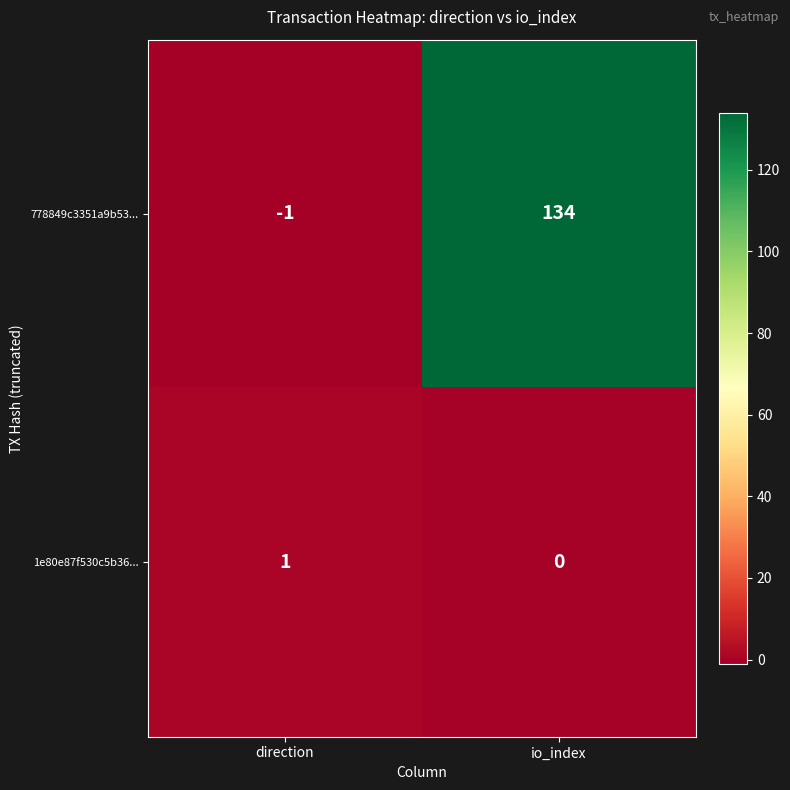

What is the minimum value shown in the chart?

-1